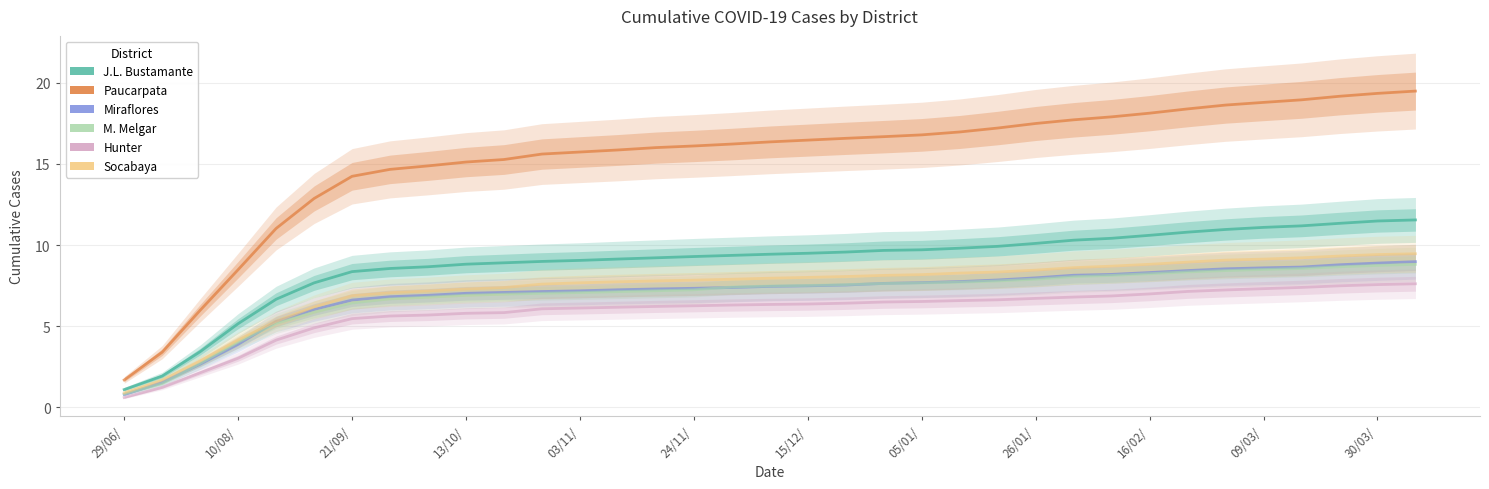

Reading left to right, list all the values displayed in this chart.

J.L. Bustamante: 1.1	1.9	3.4	5.1	6.7	7.7	8.4	8.6	8.7	8.8	8.9	9.0	9.1	9.1	9.2	9.3	9.4	9.4	9.5	9.6	9.7	9.7	9.8	9.9	10.1	10.3	10.4	10.6	10.8	11.0	11.1	11.2	11.3	11.5	11.5
Paucarpata: 1.7	3.4	6.0	8.5	11.0	12.9	14.2	14.7	14.9	15.1	15.3	15.6	15.7	15.9	16.0	16.1	16.2	16.4	16.5	16.6	16.7	16.8	17.0	17.2	17.5	17.7	17.9	18.1	18.4	18.6	18.8	19.0	19.2	19.4	19.5
Miraflores: 0.8	1.5	2.6	3.9	5.3	6.0	6.6	6.8	6.9	7.0	7.1	7.1	7.2	7.2	7.3	7.3	7.4	7.4	7.5	7.5	7.6	7.7	7.7	7.8	8.0	8.1	8.2	8.3	8.4	8.5	8.6	8.6	8.8	8.9	9.0
M. Melgar: 0.8	1.5	2.7	4.0	5.2	5.9	6.4	6.7	6.8	6.9	7.0	7.0	7.1	7.1	7.2	7.2	7.4	7.5	7.5	7.6	7.6	7.7	7.7	7.8	7.9	8.0	8.1	8.2	8.3	8.4	8.5	8.6	8.7	8.7	8.8
Hunter: 0.6	1.2	2.1	3.0	4.1	4.9	5.5	5.6	5.7	5.8	5.8	6.1	6.1	6.2	6.2	6.3	6.3	6.3	6.4	6.4	6.5	6.5	6.6	6.6	6.7	6.8	6.9	7.0	7.1	7.2	7.3	7.4	7.5	7.6	7.6
Socabaya: 0.9	1.7	2.8	4.1	5.3	6.2	6.9	7.1	7.2	7.3	7.4	7.6	7.7	7.7	7.8	7.8	7.9	8.0	8.0	8.1	8.1	8.2	8.3	8.3	8.4	8.6	8.7	8.8	8.9	9.1	9.1	9.2	9.3	9.4	9.5